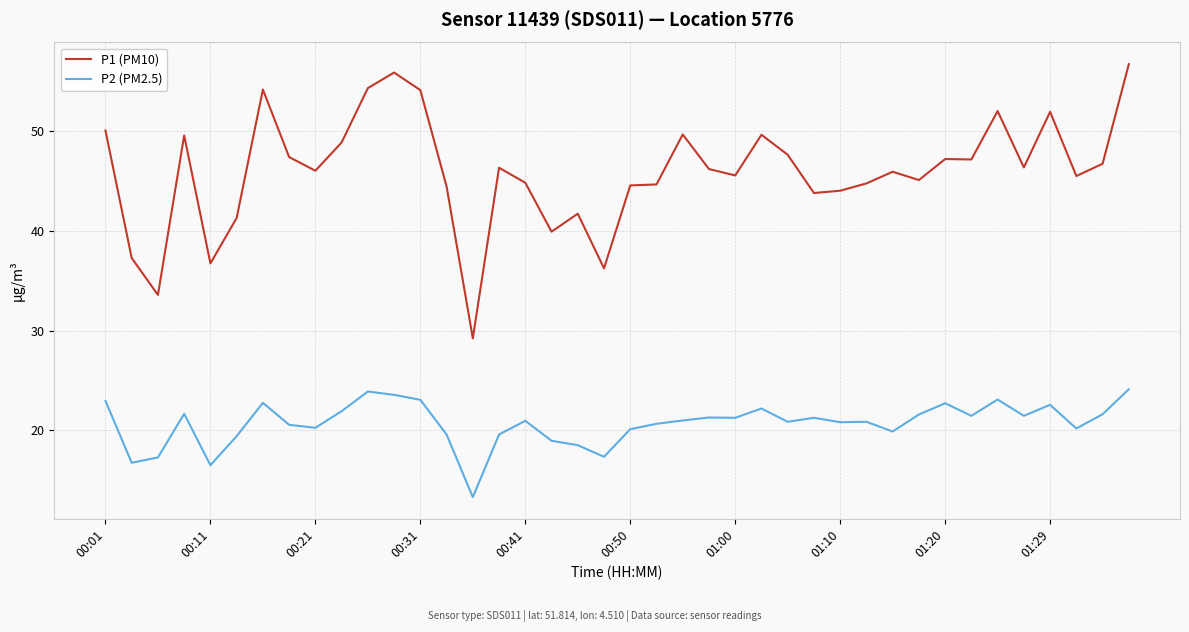

What are all the series names shown in the legend?

P1 (PM10), P2 (PM2.5)